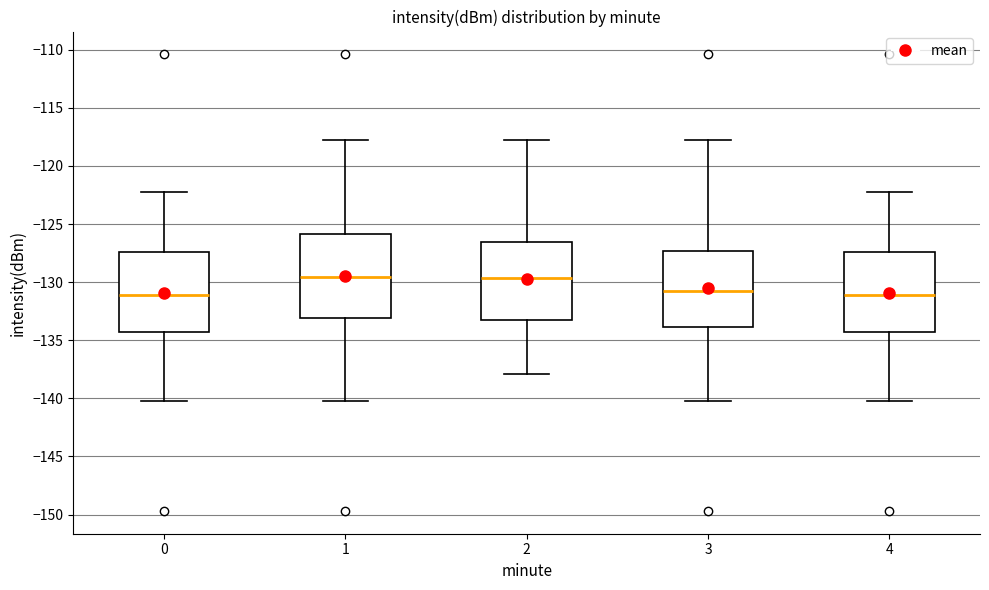

Reading left to right, transcribe this box plot: for each box, give where its median line is, the range the box spans, and where its two whiskers end, as read against the y-axis. The values are not printed on the chart, so give them approximately, as read against the axis.

0: median -131.0, box -134.0 to -127.5, whiskers -140.0 to -122.0
1: median -129.5, box -133.0 to -126.0, whiskers -140.0 to -118.0
2: median -129.5, box -133.5 to -126.5, whiskers -138.0 to -118.0
3: median -131.0, box -134.0 to -127.5, whiskers -140.0 to -118.0
4: median -131.0, box -134.0 to -127.5, whiskers -140.0 to -122.0